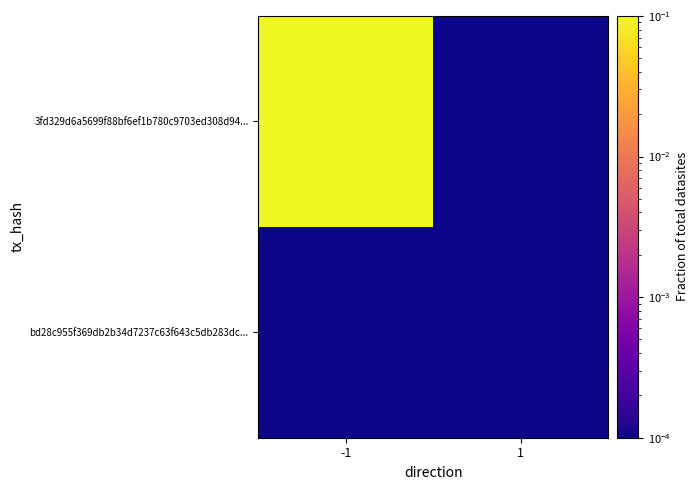

Reading right to left, transcribe all the data shown in this chart.

3fd329d6a5699f88bf6ef1b780c9703ed308d94...: 1=0.0	-1=1.0
bd28c955f369db2b34d7237c63f643c5db283dc...: 1=0.0	-1=0.0